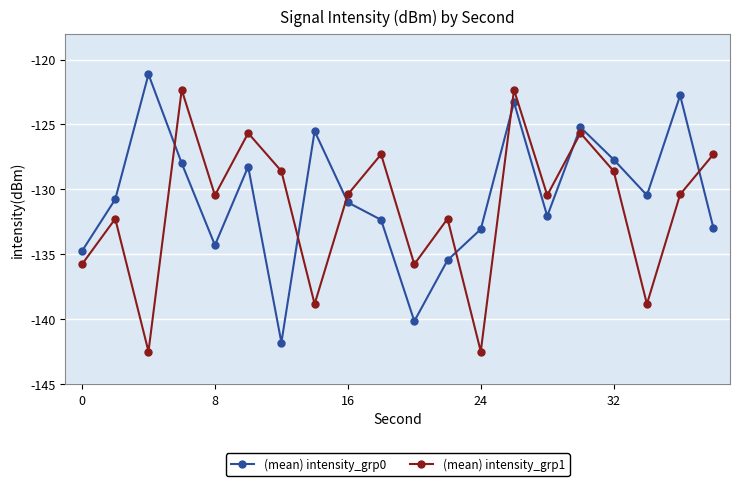

What is the value of the (mean) intensity_grp1 point at the 10th from the left?

-127.3